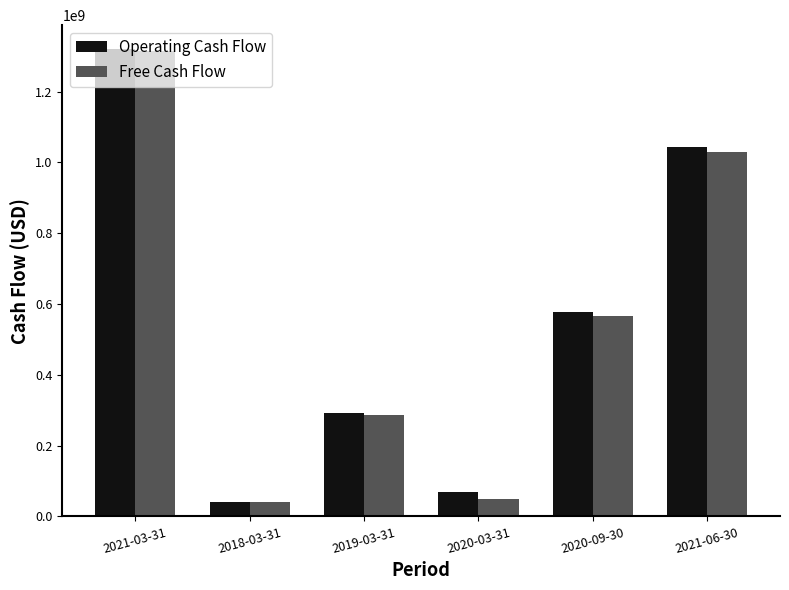

How many bars are there in each group?

2